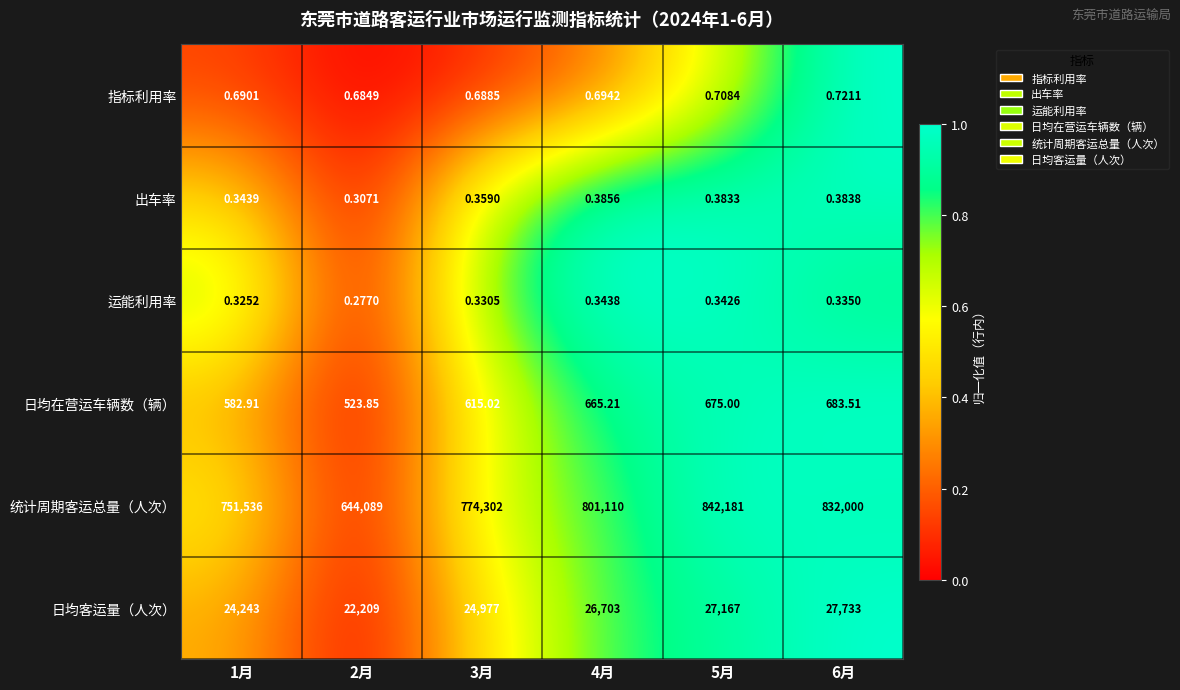

Is the value of 指标利用率 at 2月 greater than the value of 统计周期客运总量（人次） at 6月?

No